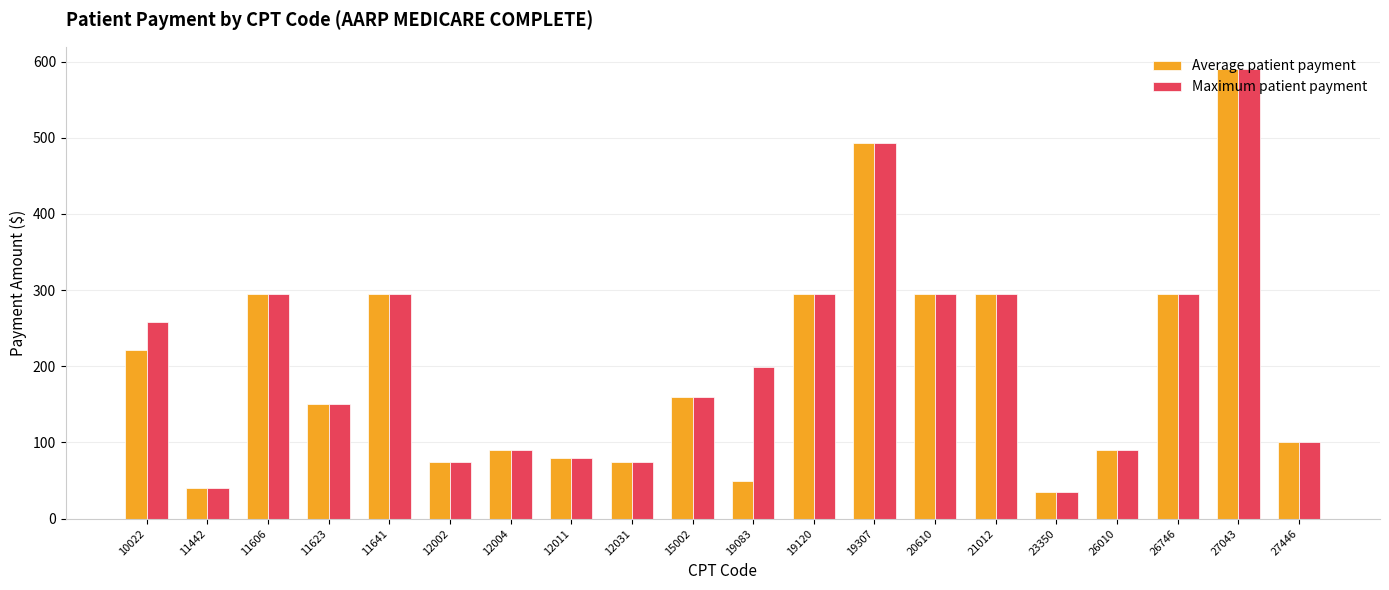

Reading left to right, transcribe all the data shown in this chart.

Average patient payment: 222.0	40.0	295.0	150.0	295.0	75.0	90.0	80.0	75.0	160.0	50.0	295.0	493.6	295.0	295.0	35.0	90.0	295.0	590.0	100.0
Maximum patient payment: 258.5	40.0	295.0	150.0	295.0	75.0	90.0	80.0	75.0	160.0	198.8	295.0	493.6	295.0	295.0	35.0	90.0	295.0	590.0	100.0